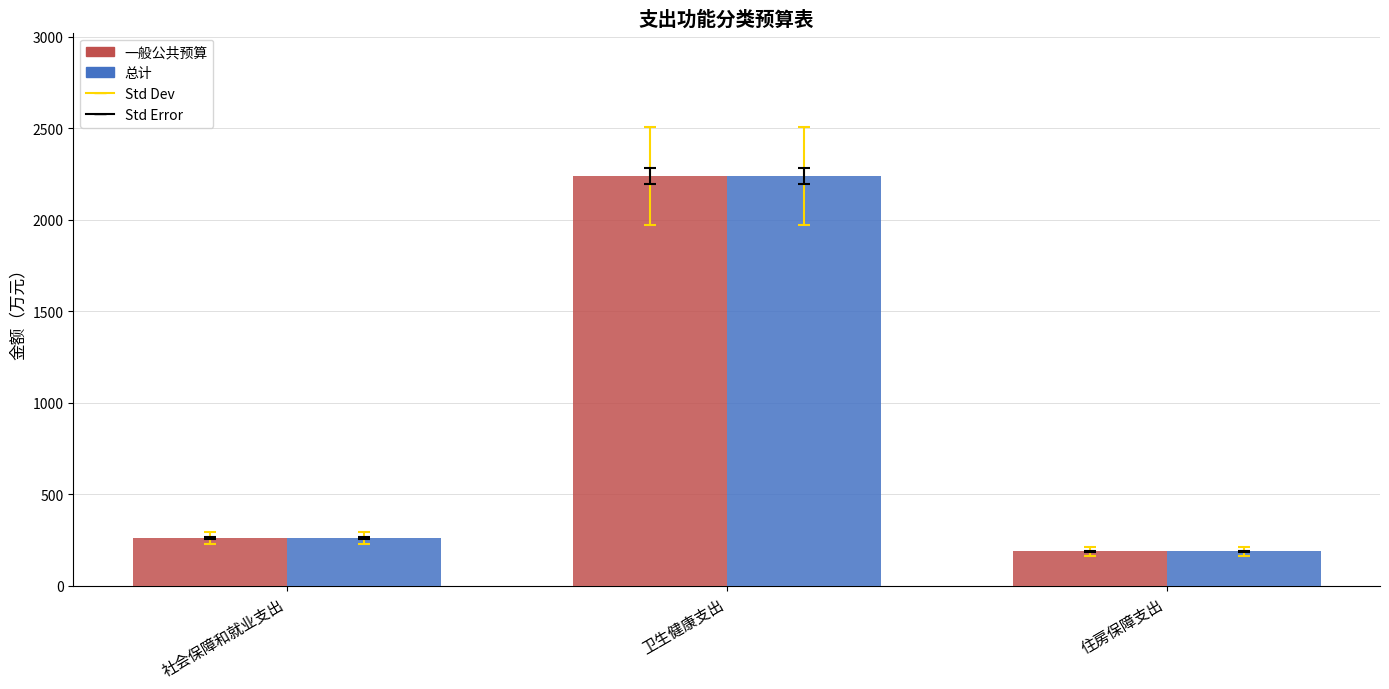

Read the 一般公共预算 value at 住房保障支出.

188.7